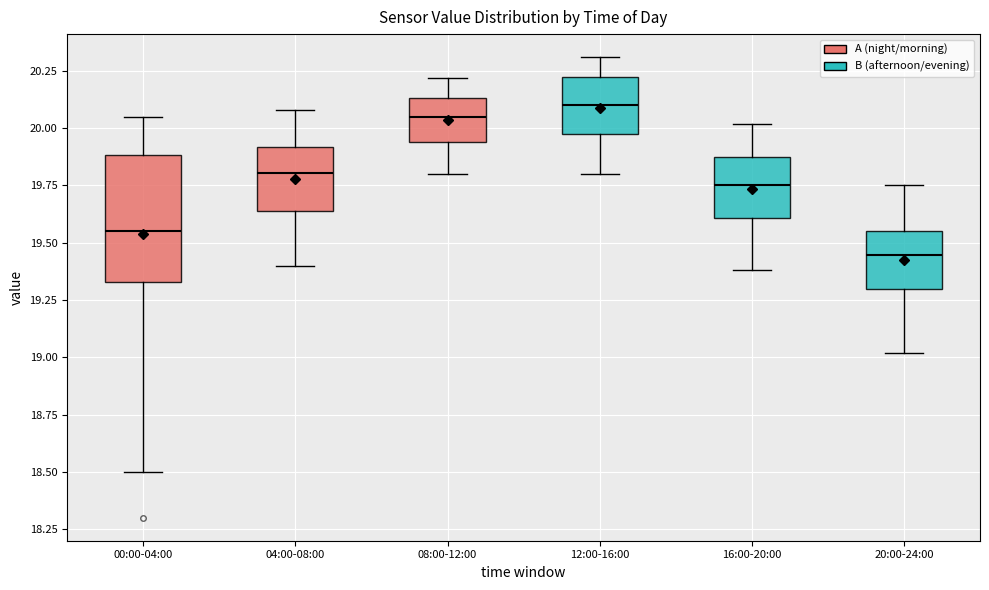

Where does the median line of the box for 20:00-24:00 sit on the y-axis? The values are not printed on the chart, so give them approximately, as read against the axis.

19.45